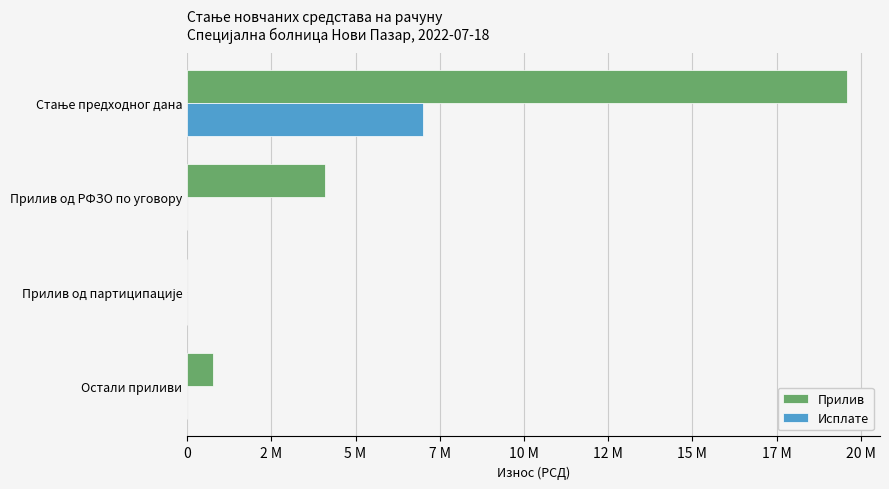

What are all the series names shown in the legend?

Прилив, Исплате